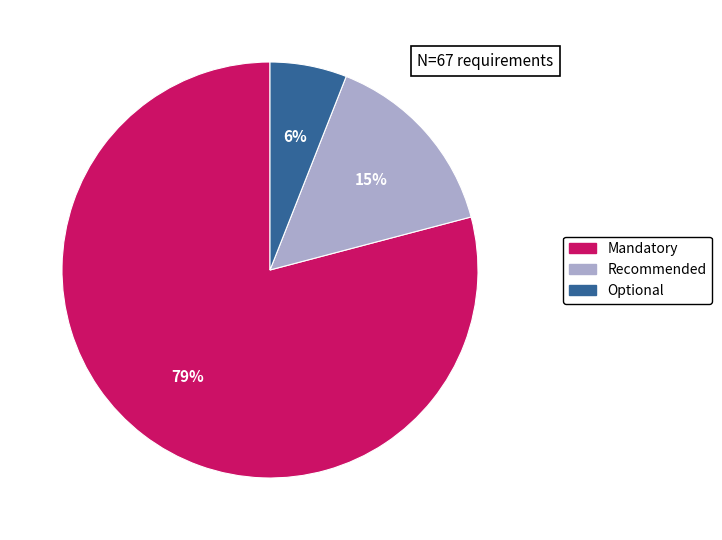

How many slices are in this pie chart?

3